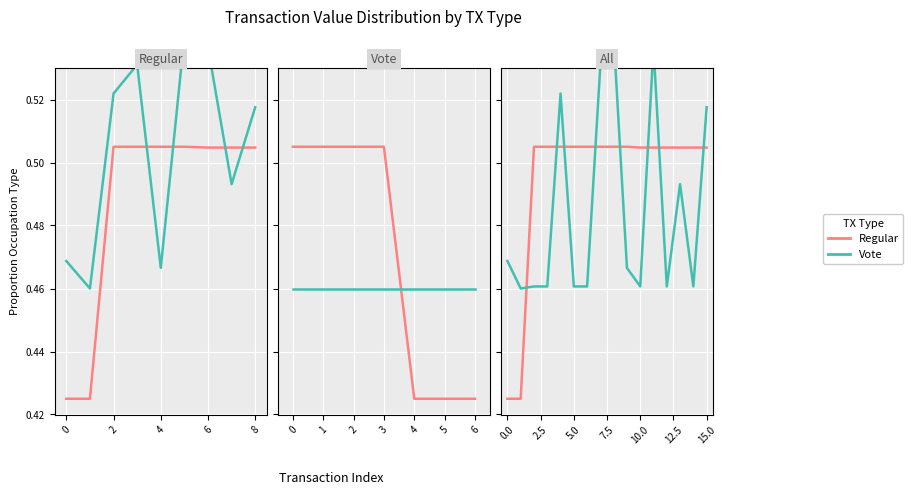

What is the value of the Vote point at the 2nd from the left?

0.5